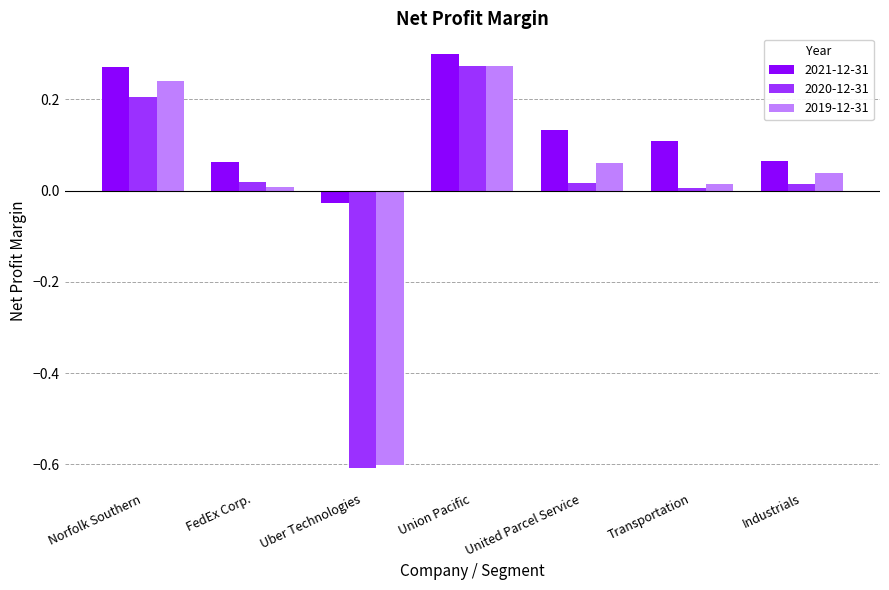

How many bars are there in each group?

3